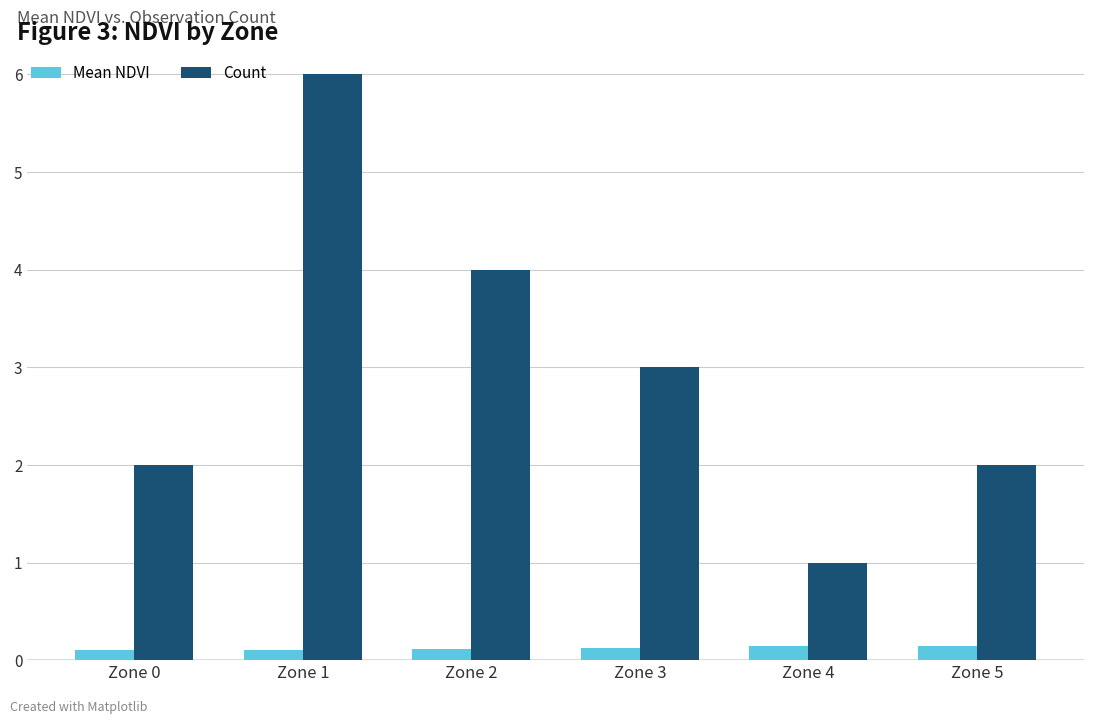

The Count series shows 3.0 at Zone 3. True or false?

True